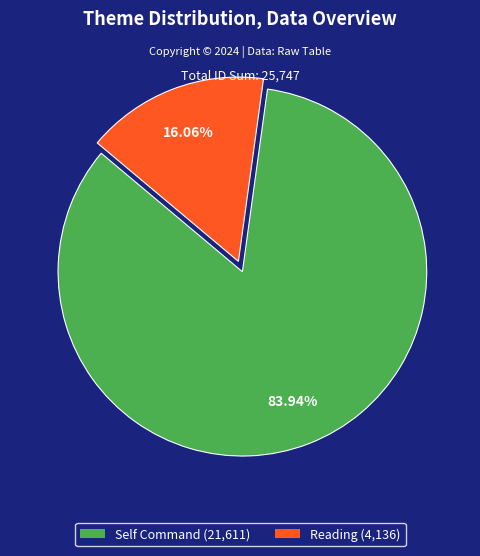

Do Self Command and Reading together represent more than half of the pie?

Yes